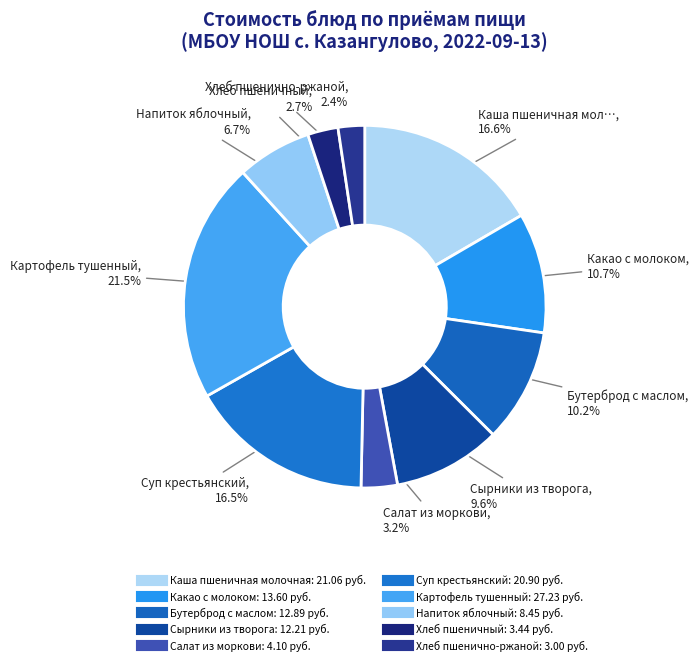

To the nearest percent, what is the difference between the largest and smallest slice percentages?

19%